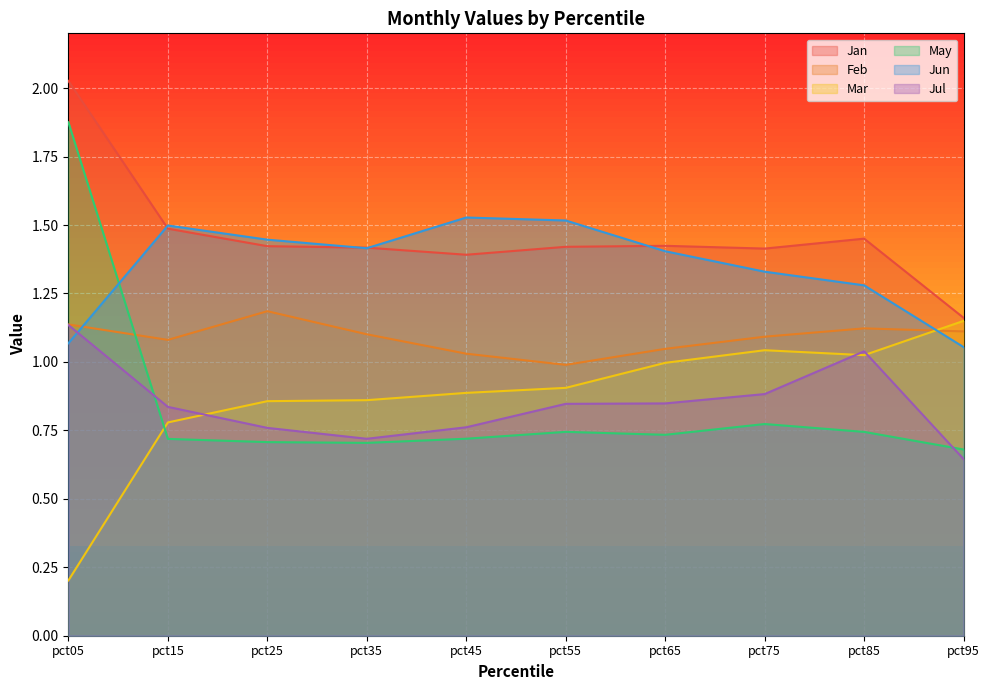

What is the value of the Feb point at the 10th from the left?

1.1